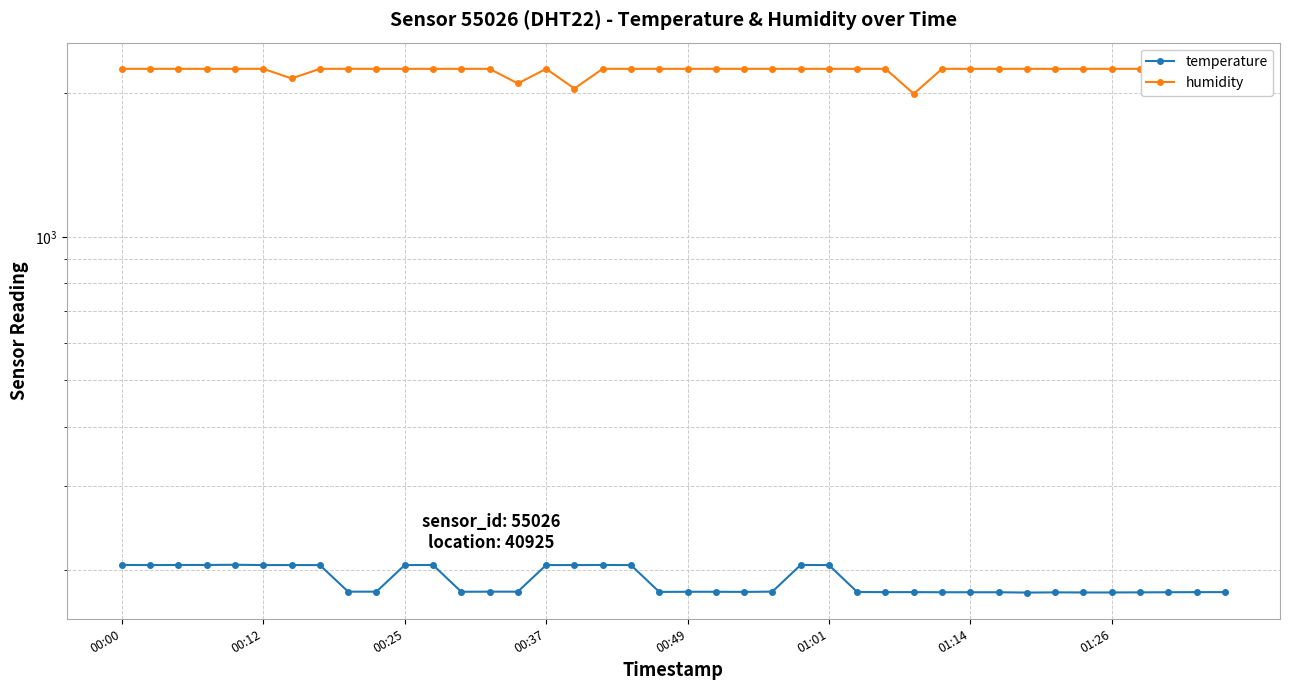

True or false: humidity has a value of 2252.8 at 00:49.

True